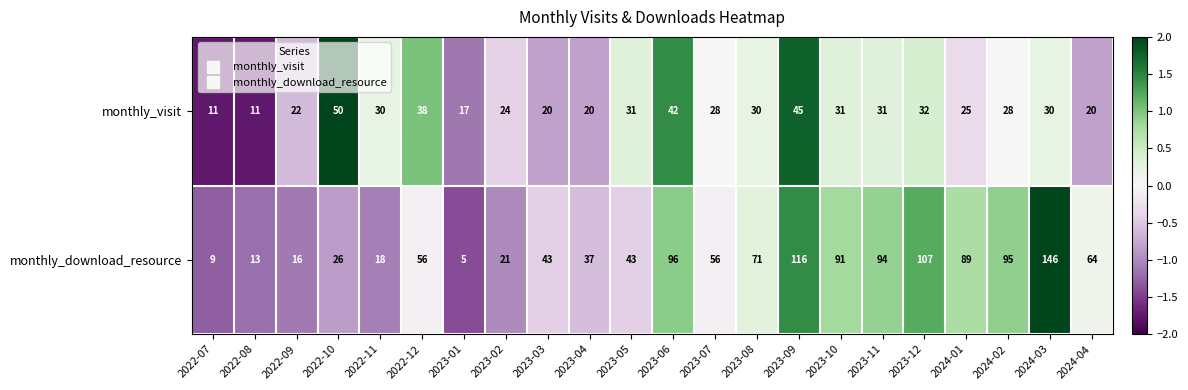

At which category is the sum across all series the highest?

2024-03